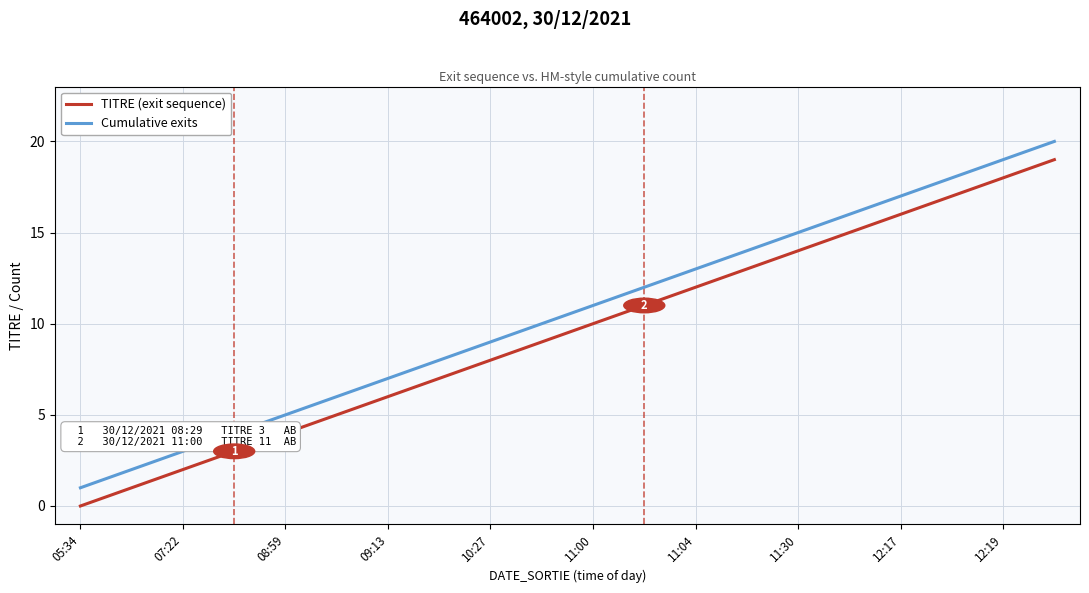

Which series has the largest total across all categories?

Cumulative exits